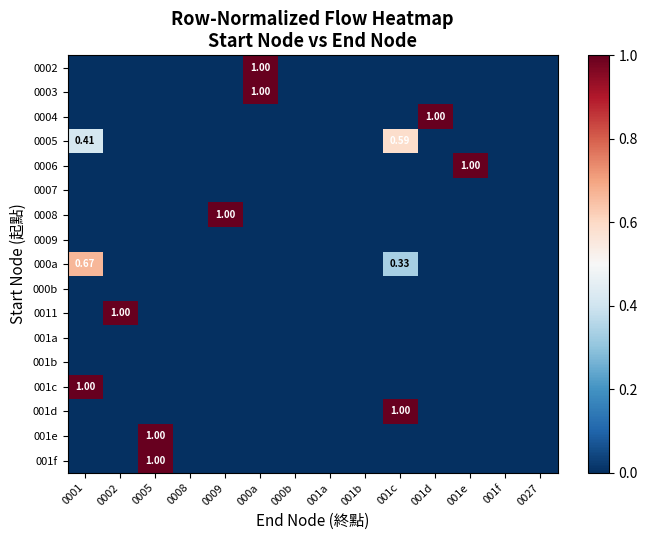

Which series has the largest total across all categories?

0002